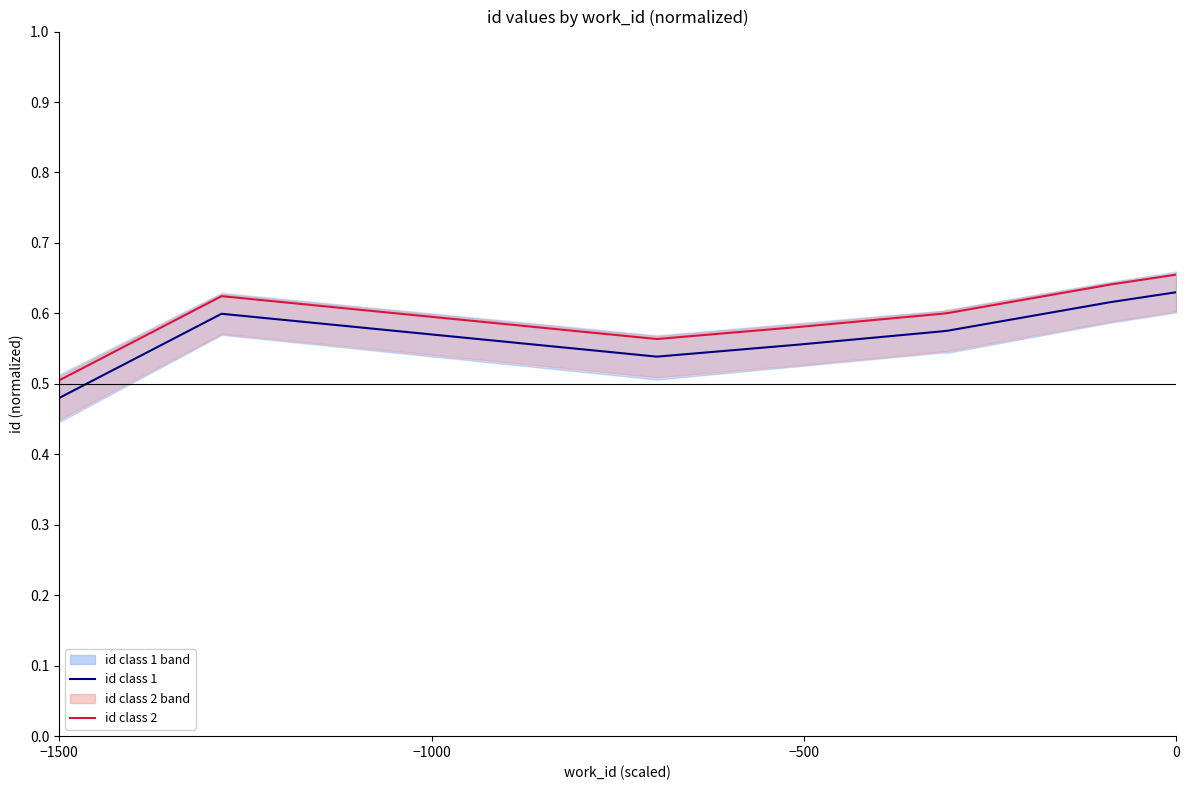

Rank the series by their maximum value, from highest to lowest.

id class 2, id class 1